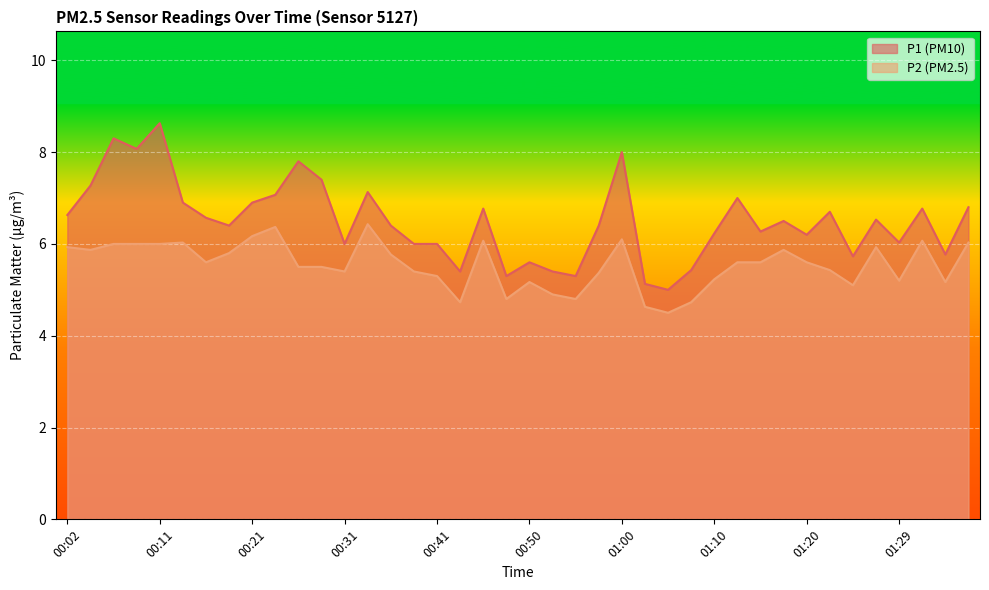

At which category does P2 reach its first local peak?

00:14